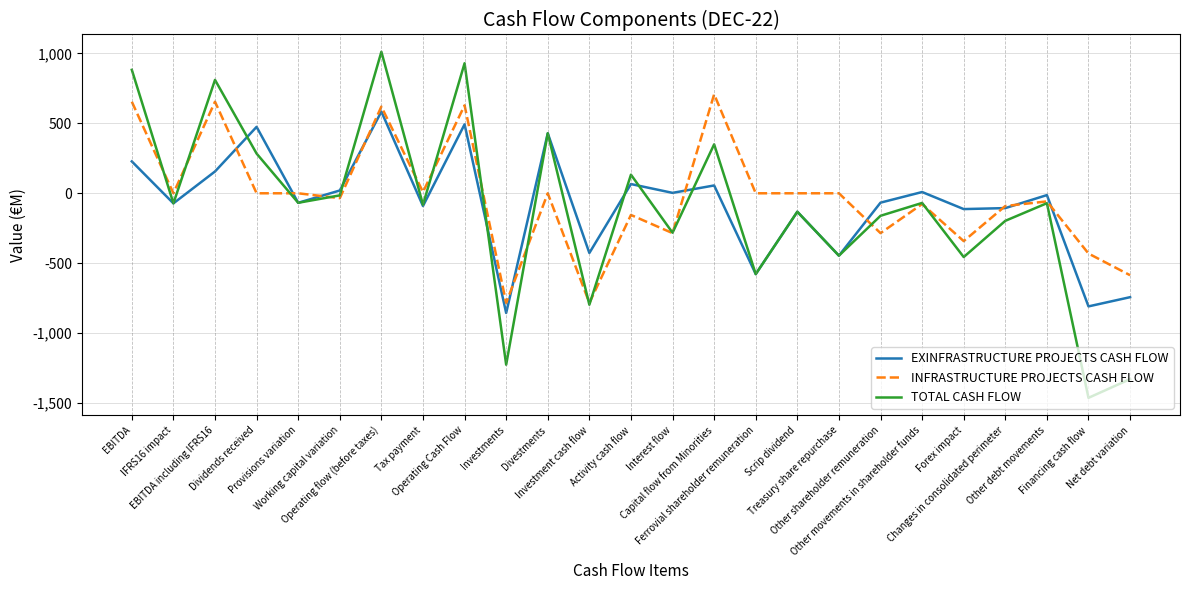

Which series has the largest range (max minus min)?

TOTAL CASH FLOW